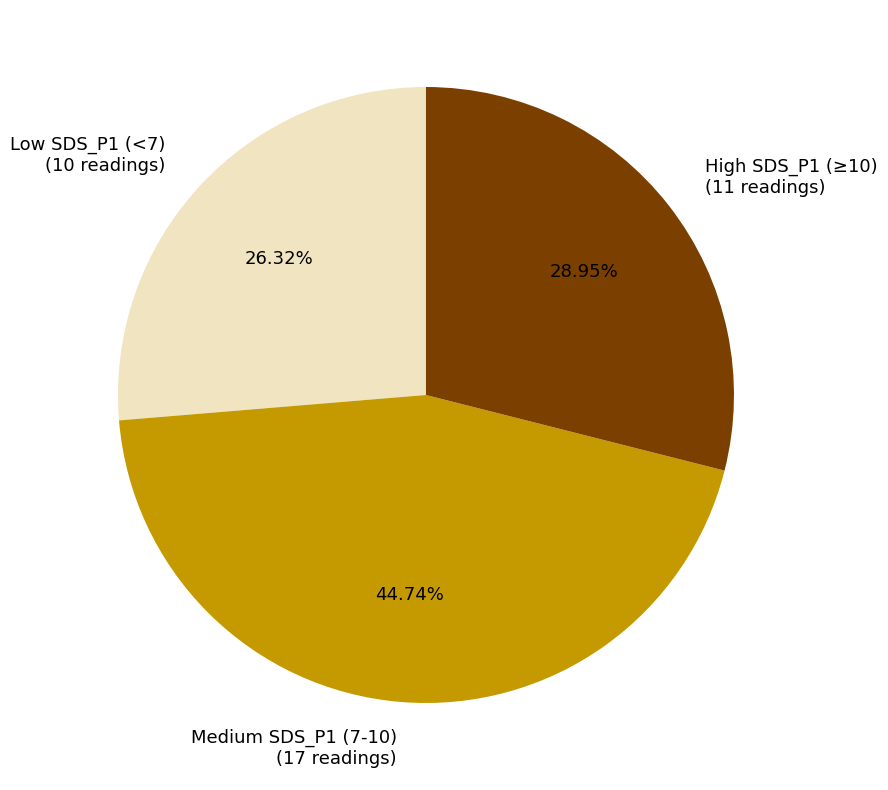

Combined, do Medium SDS_P1 (7-10) (17 readings) and Low SDS_P1 (<7) (10 readings) account for over 50%?

Yes